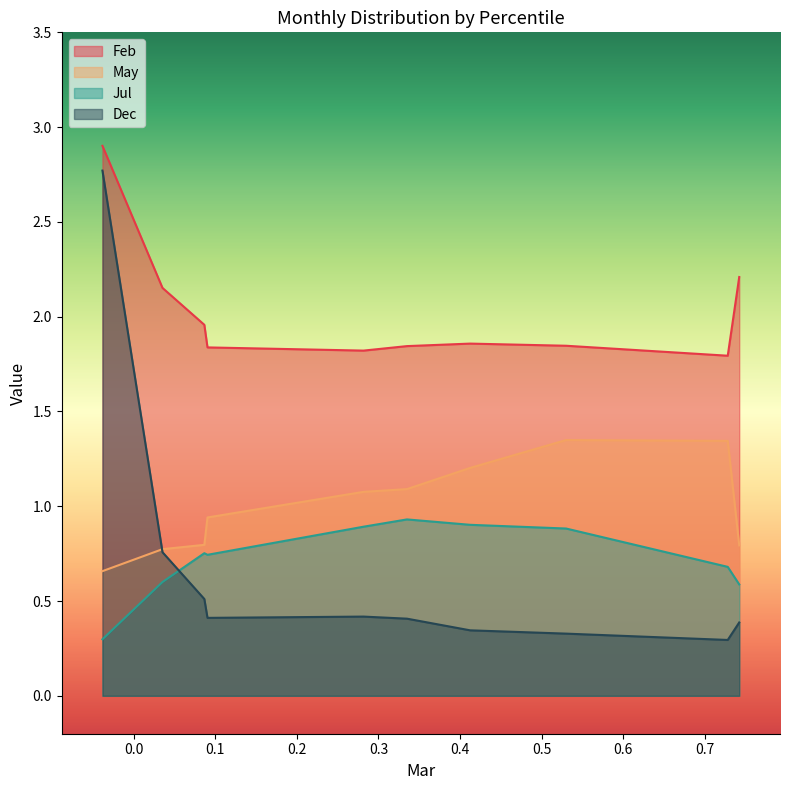

What is the maximum value shown in the chart?

2.9